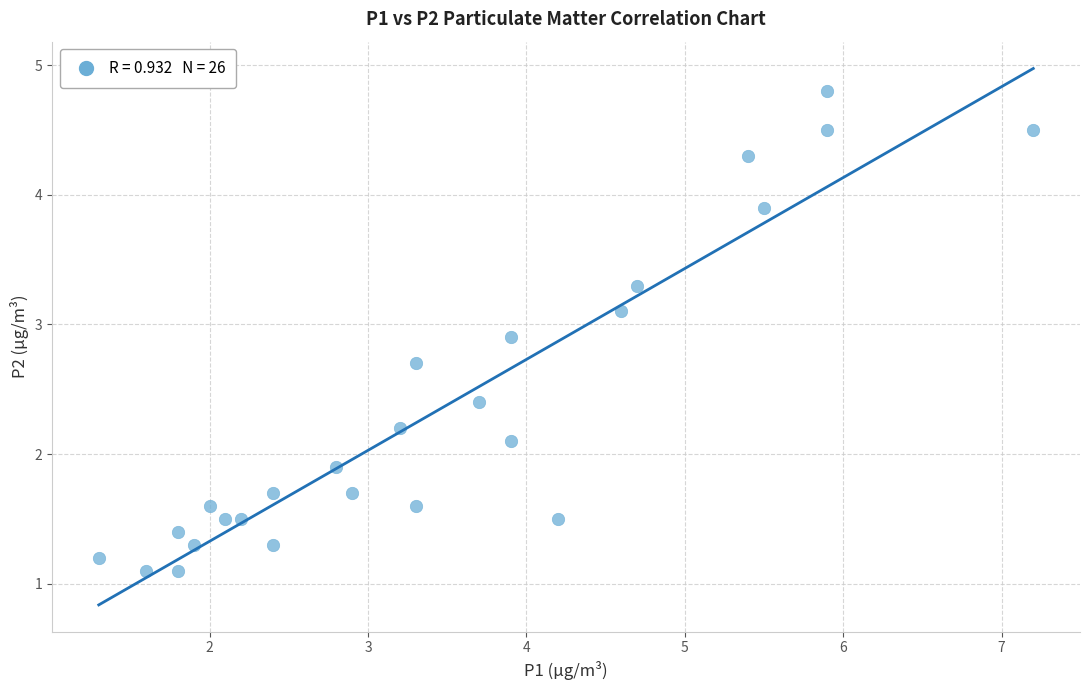

What is the range of X values (max minus min)?

5.9